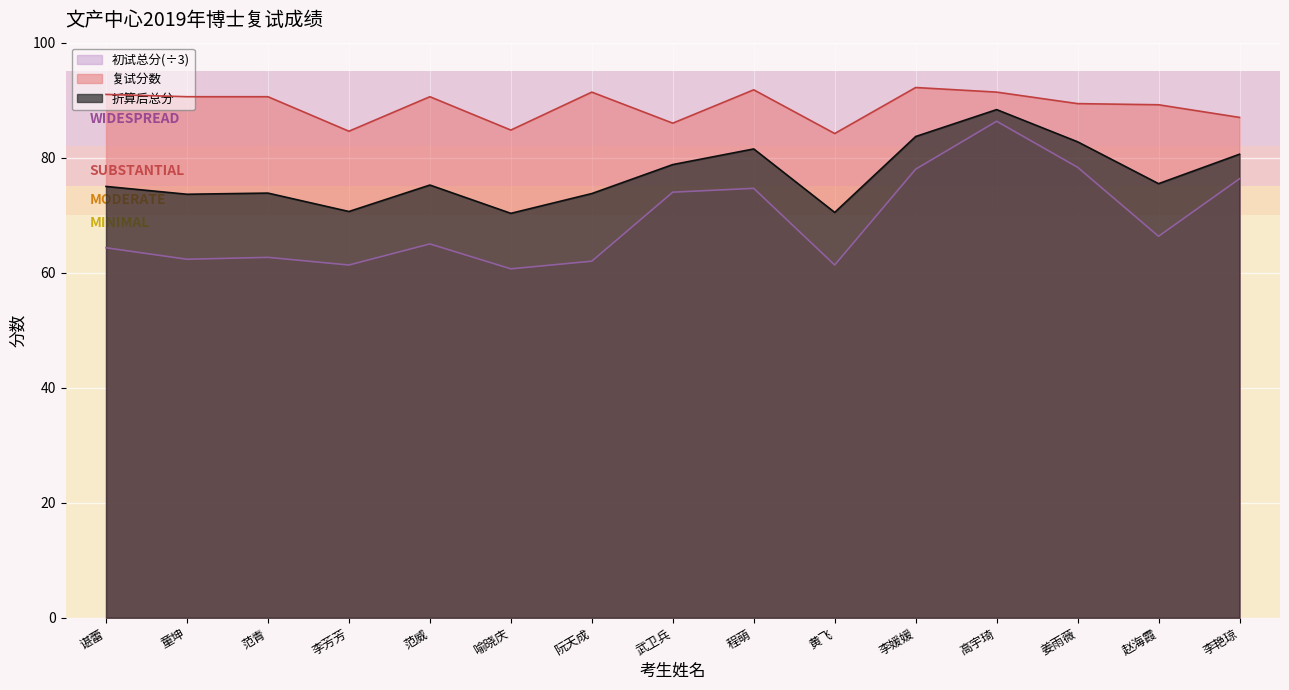

What is the label of the 13th point from the right?

范青